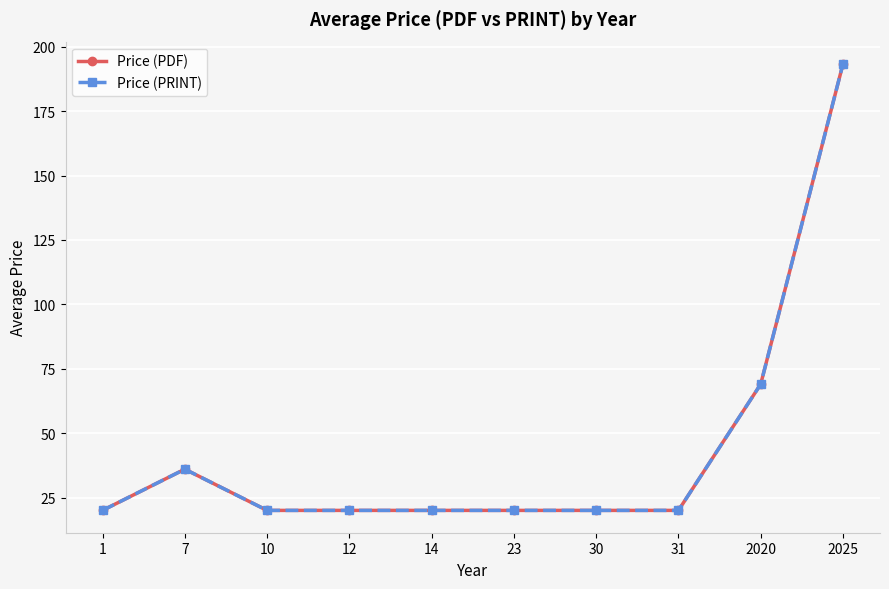

Is this an area chart (filled region under the line)?

No